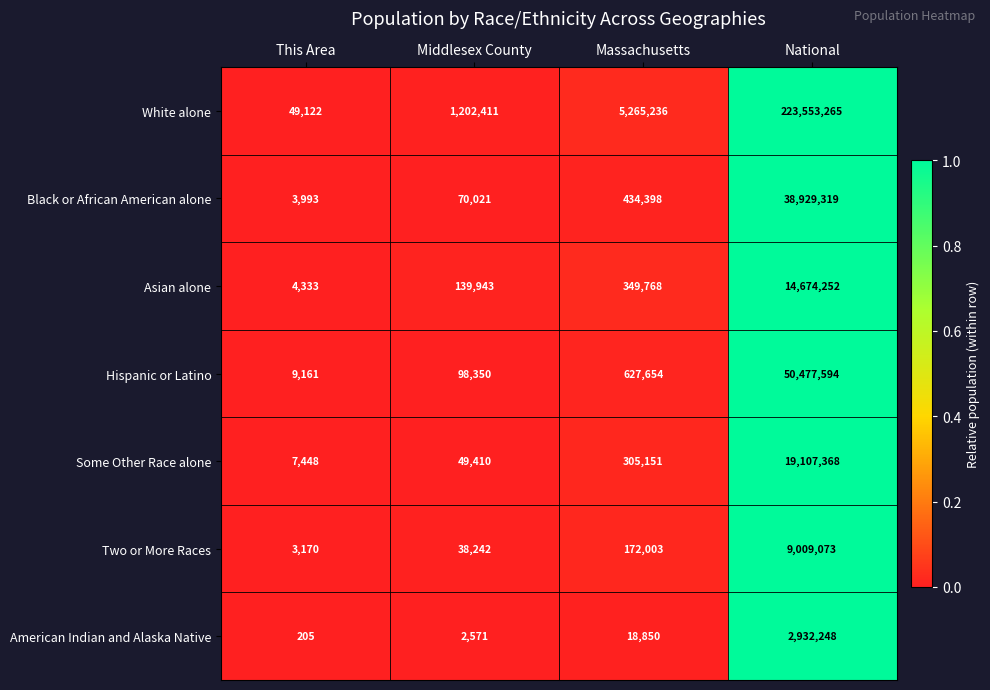

What is the difference between the Some Other Race alone values at Middlesex County and This Area?

41962